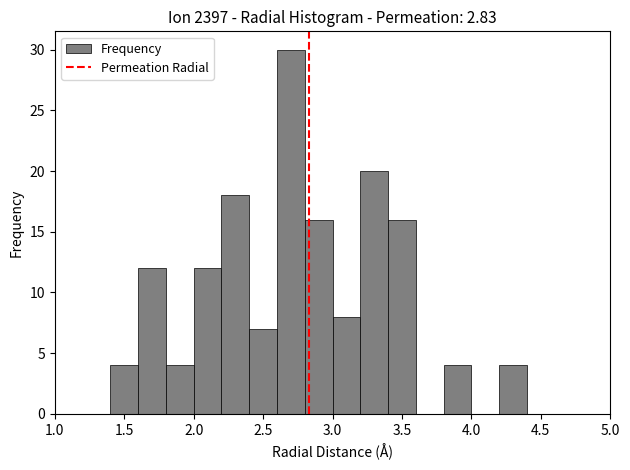

Reading left to right, transcribe this chart: for each bar, give the range it covers on the x-axis and its height. The values are not printed on the chart, so give them approximately, as read against the axis.

1.0 to 1.2: 0
1.2 to 1.4: 0
1.4 to 1.6: 4
1.6 to 1.8: 12
1.8 to 2.0: 4
2.0 to 2.2: 12
2.2 to 2.4: 18
2.4 to 2.6: 7
2.6 to 2.8: 30
2.8 to 3.0: 16
3.0 to 3.2: 8
3.2 to 3.4: 20
3.4 to 3.6: 16
3.6 to 3.8: 0
3.8 to 4.0: 4
4.0 to 4.2: 0
4.2 to 4.4: 4
4.4 to 4.6: 0
4.6 to 4.8: 0
4.8 to 5.0: 0